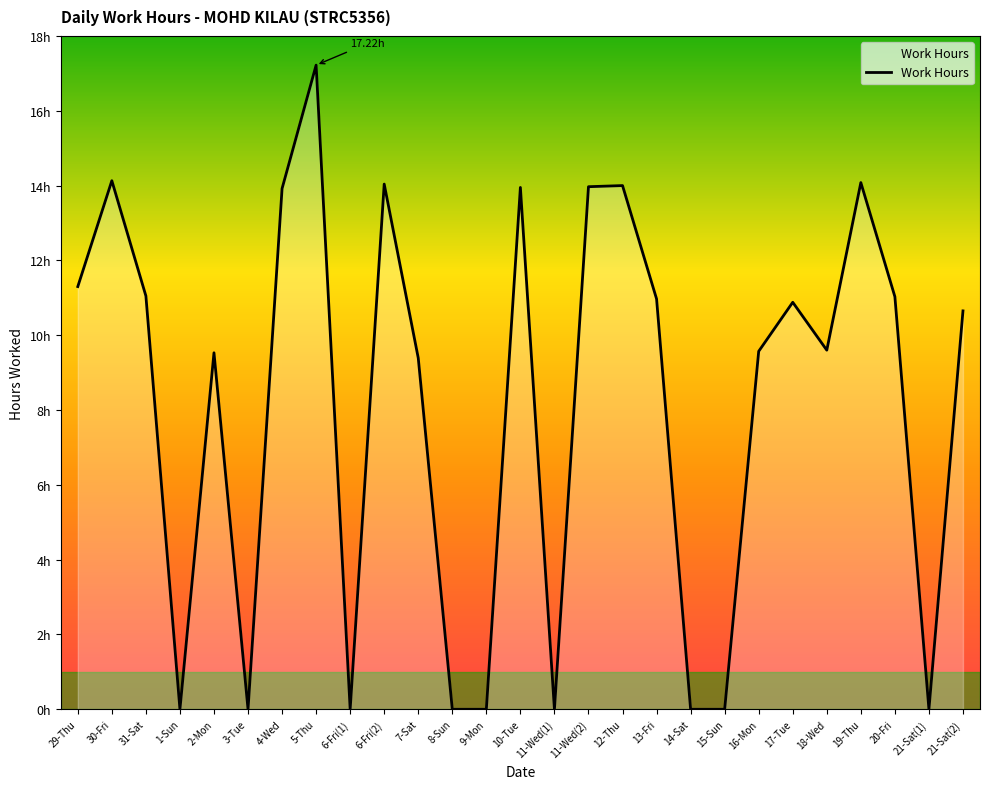

List the labels in order of value, smallest first.

1-Sun, 3-Tue, 6-Fri(1), 8-Sun, 9-Mon, 11-Wed(1), 14-Sat, 15-Sun, 21-Sat(1), 7-Sat, 2-Mon, 16-Mon, 18-Wed, 21-Sat(2), 17-Tue, 13-Fri, 20-Fri, 31-Sat, 29-Thu, 4-Wed, 10-Tue, 11-Wed(2), 12-Thu, 6-Fri(2), 19-Thu, 30-Fri, 5-Thu